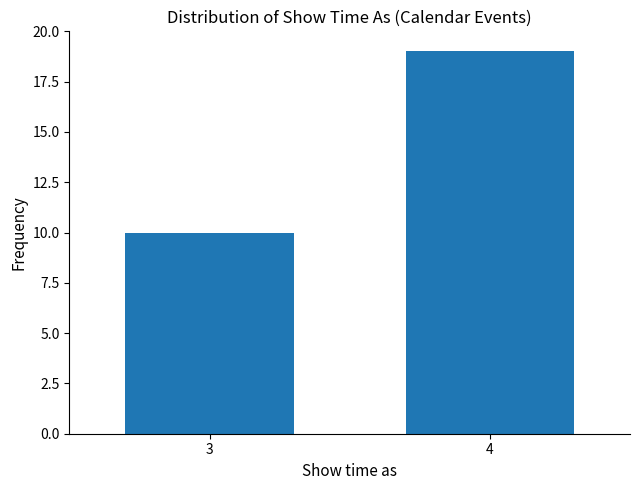

Reading left to right, list all the values displayed in this chart.

3=10	4=19